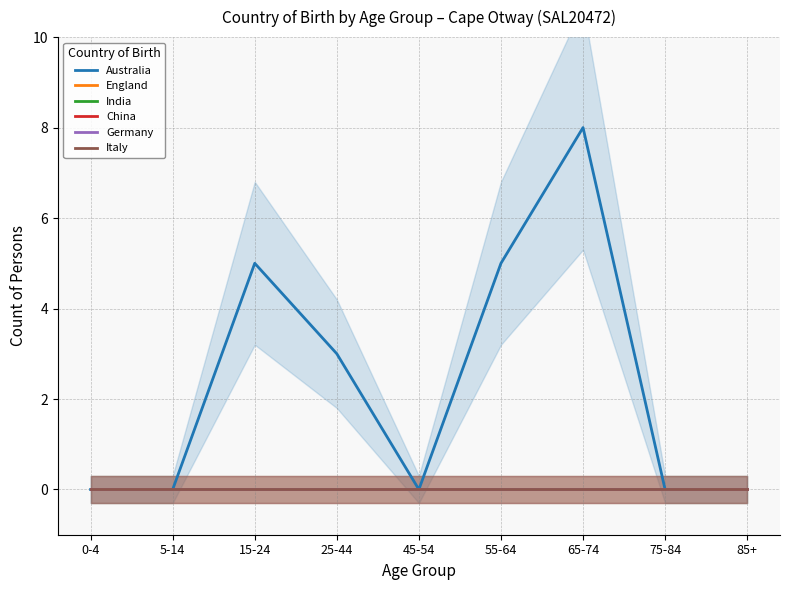

At which category is the sum across all series the highest?

65-74